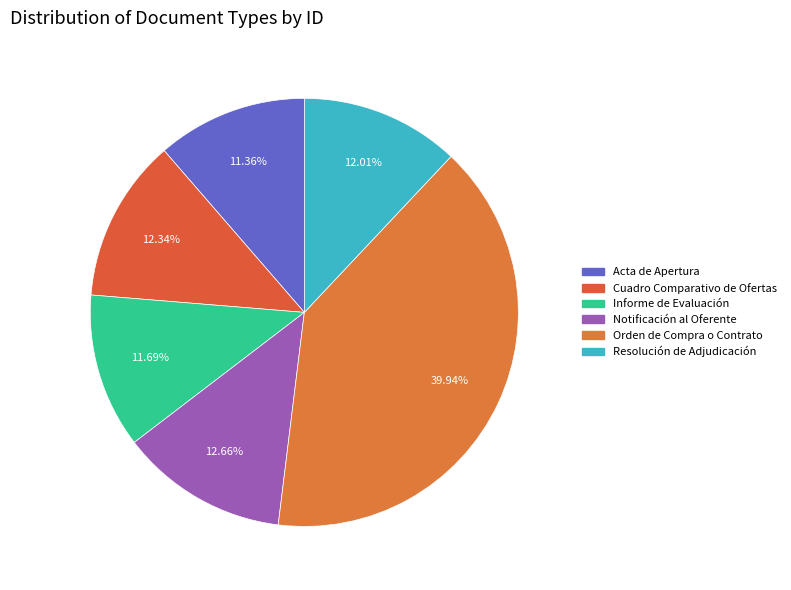

How many segments does this pie chart have?

6